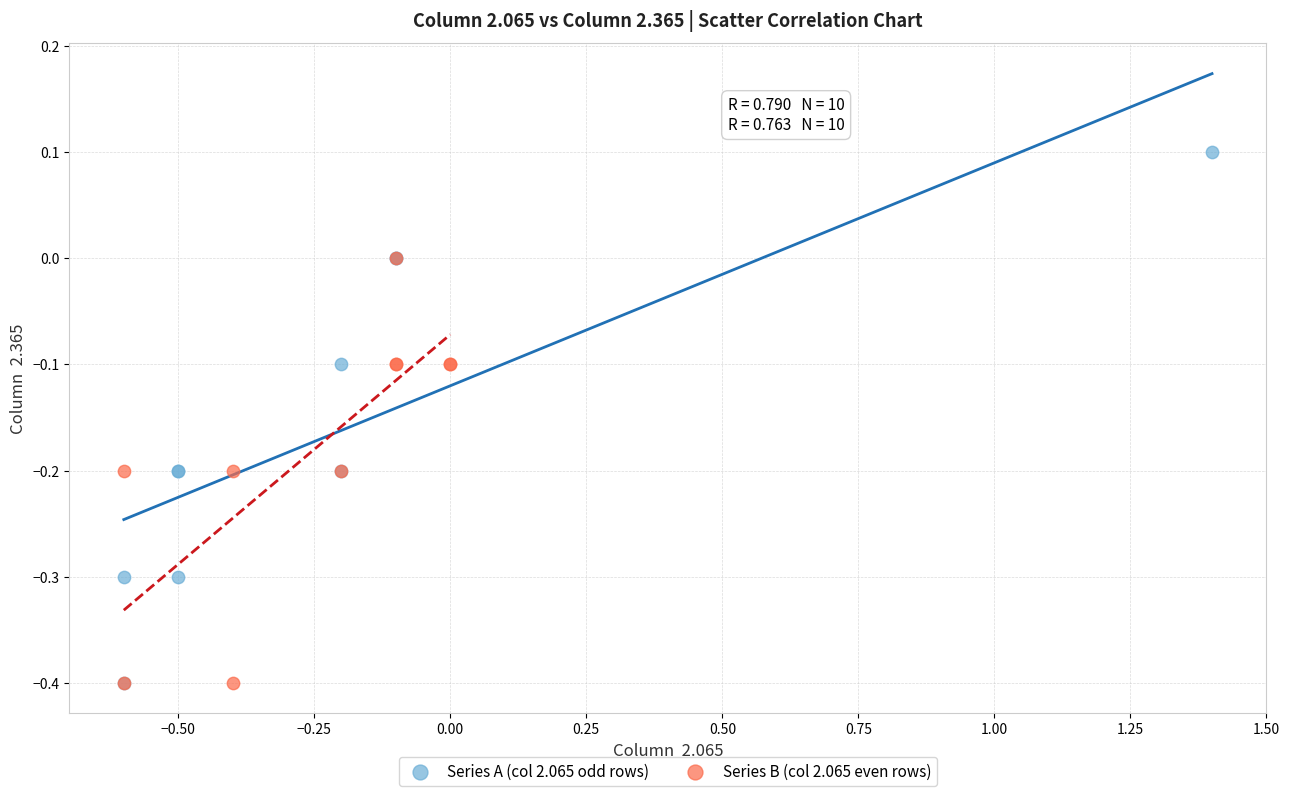

Which series reaches the maximum Y coordinate?

Series A (col 2.065 odd rows)